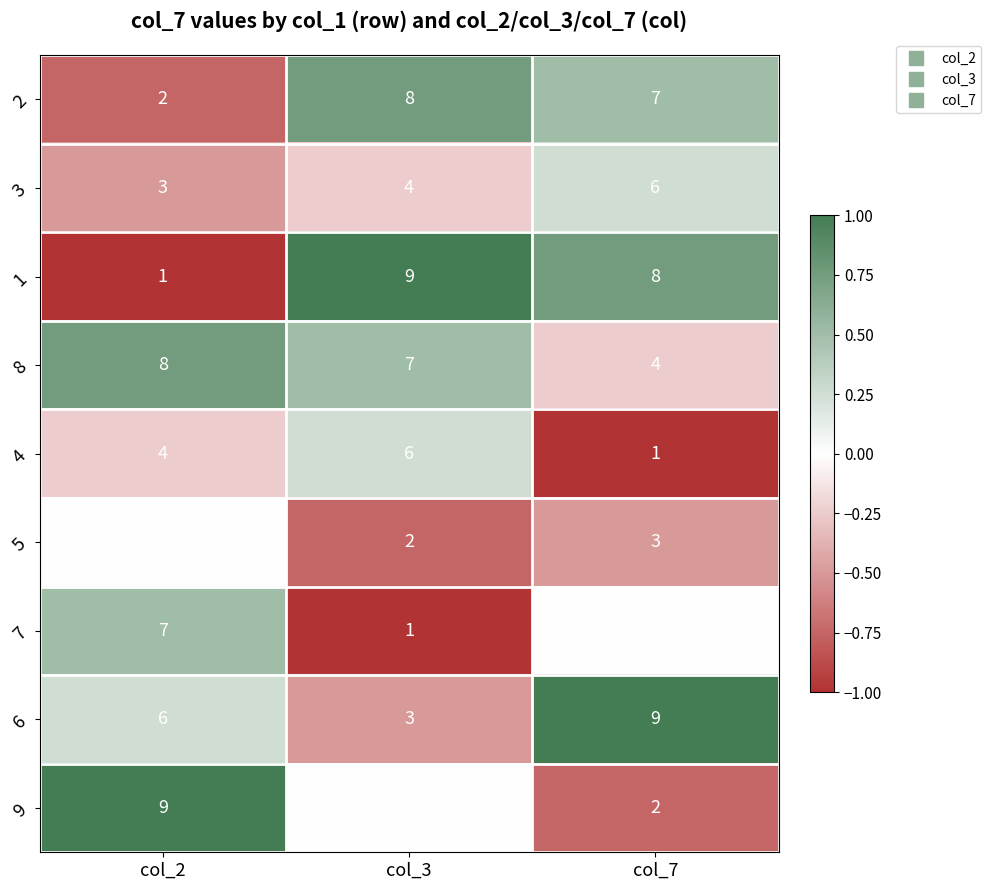

Reading left to right, what are all the values shown in this chart?

2: 2	8	7
3: 3	4	6
1: 1	9	8
8: 8	7	4
4: 4	6	1
5: 5	2	3
7: 7	1	5
6: 6	3	9
9: 9	5	2